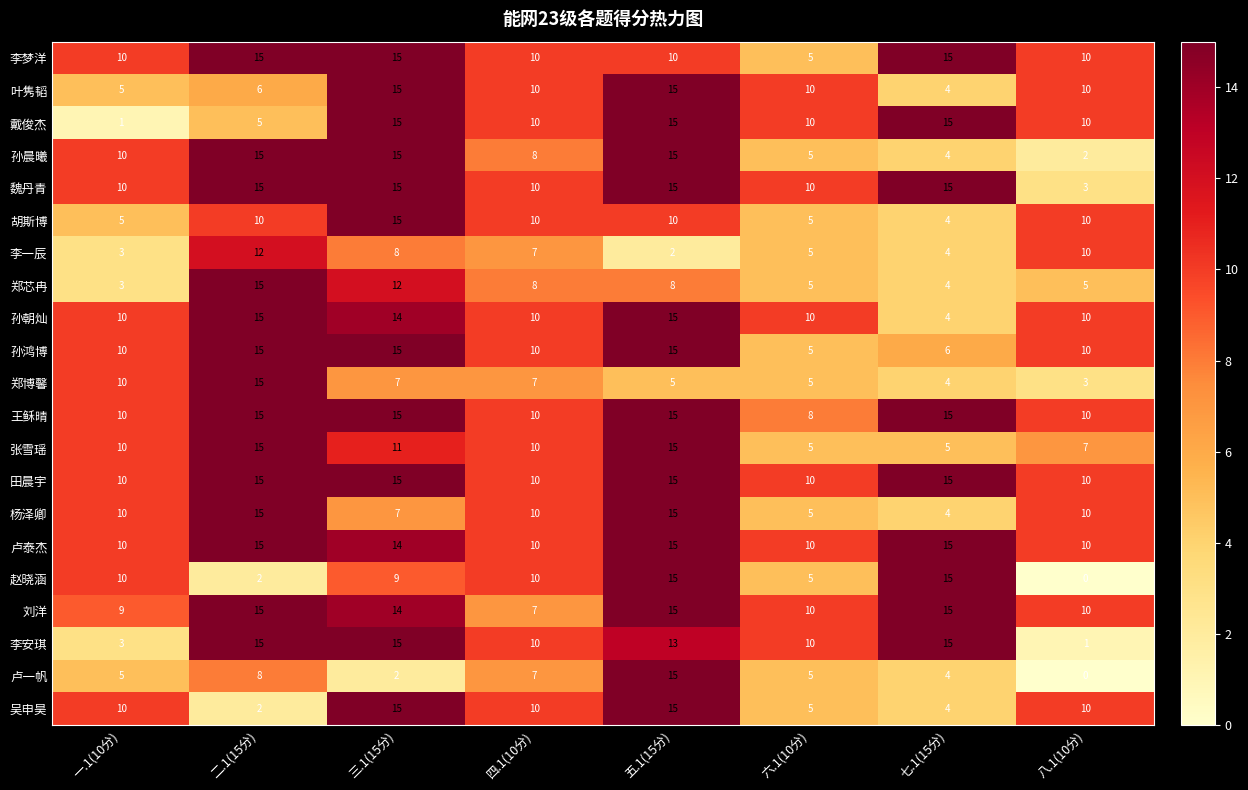

What is the difference between the highest and lowest values at 六.1(10分)?

5